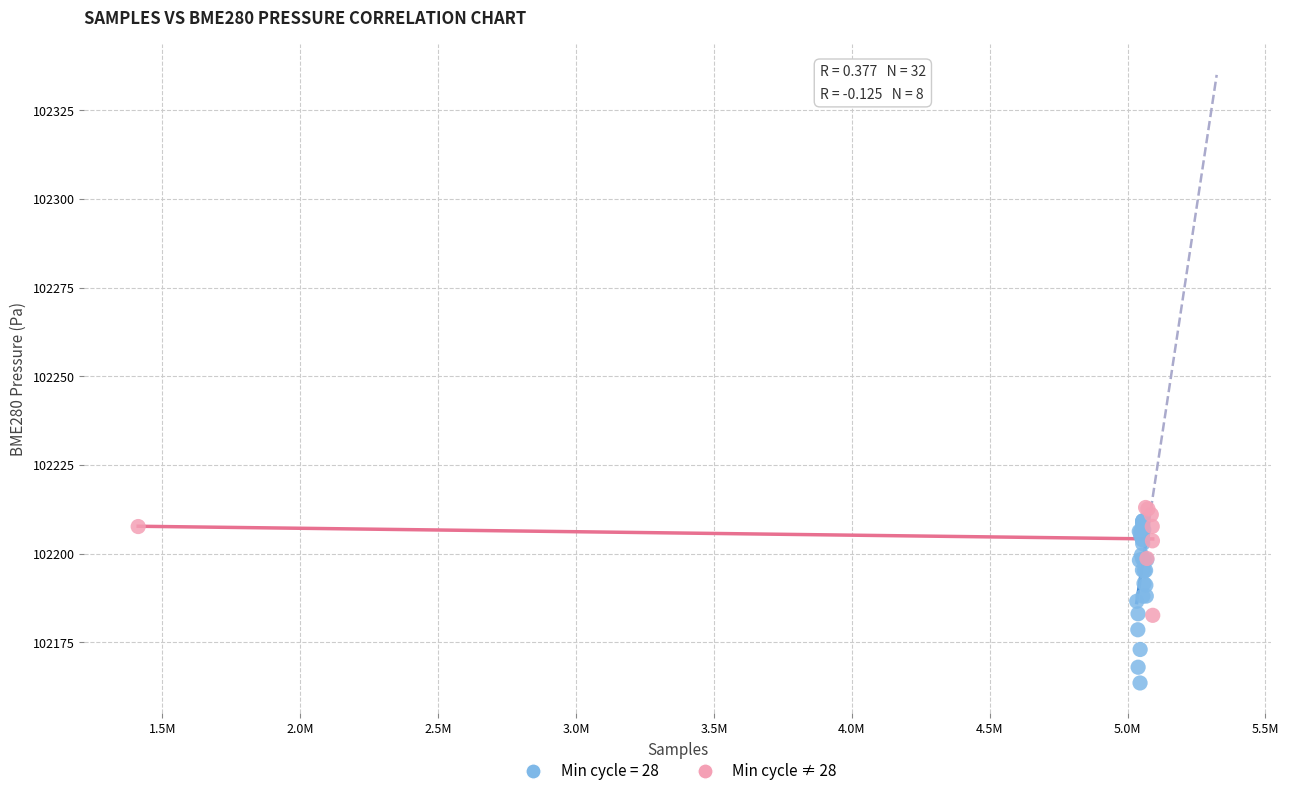

Which series has the widest spread of Y values?

Min cycle = 28